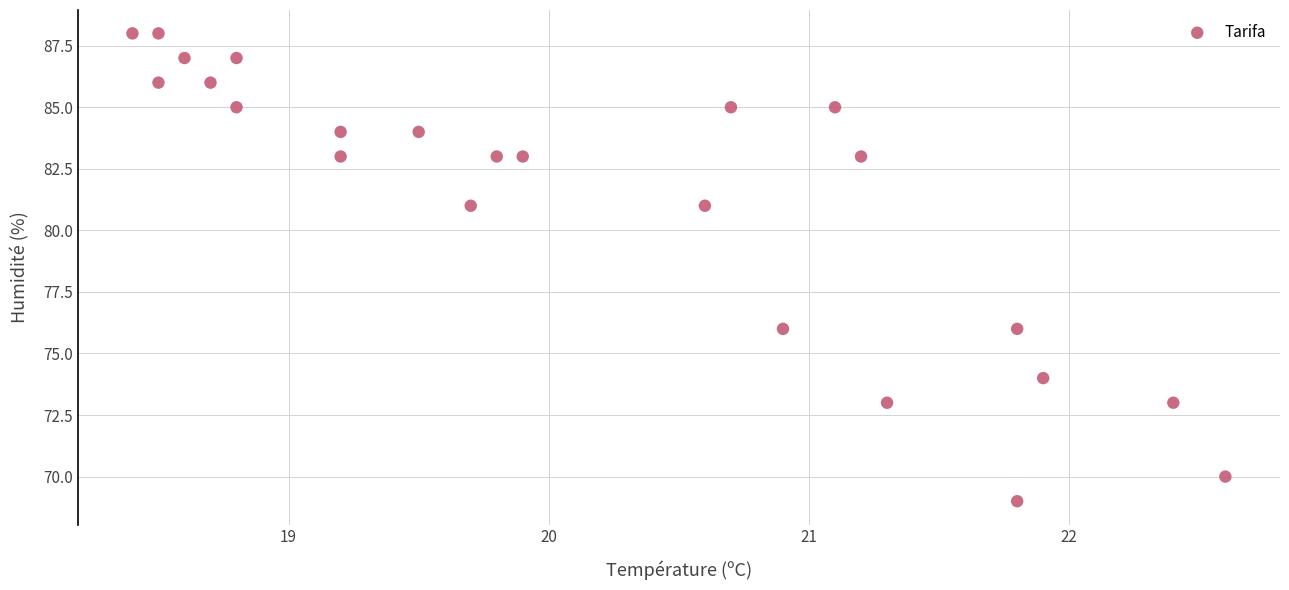

What is the range of Y values (max minus min)?

19